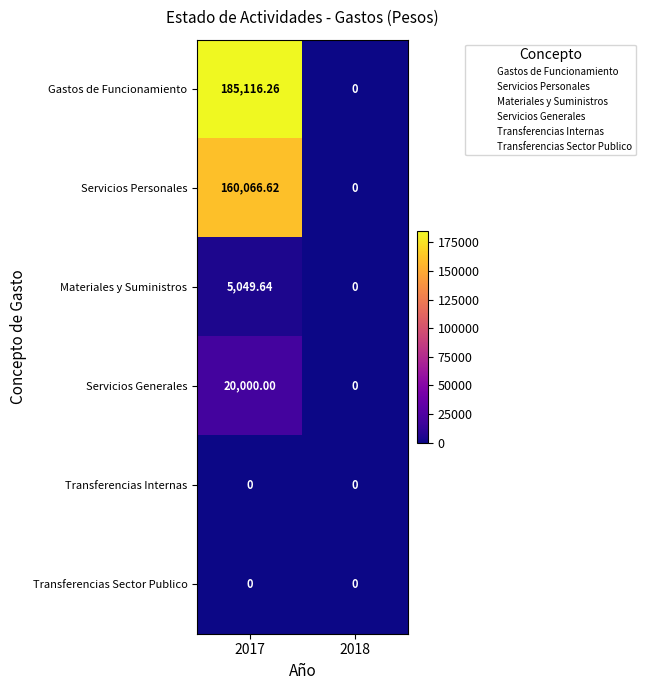

Which series has the largest total across all categories?

Gastos de Funcionamiento